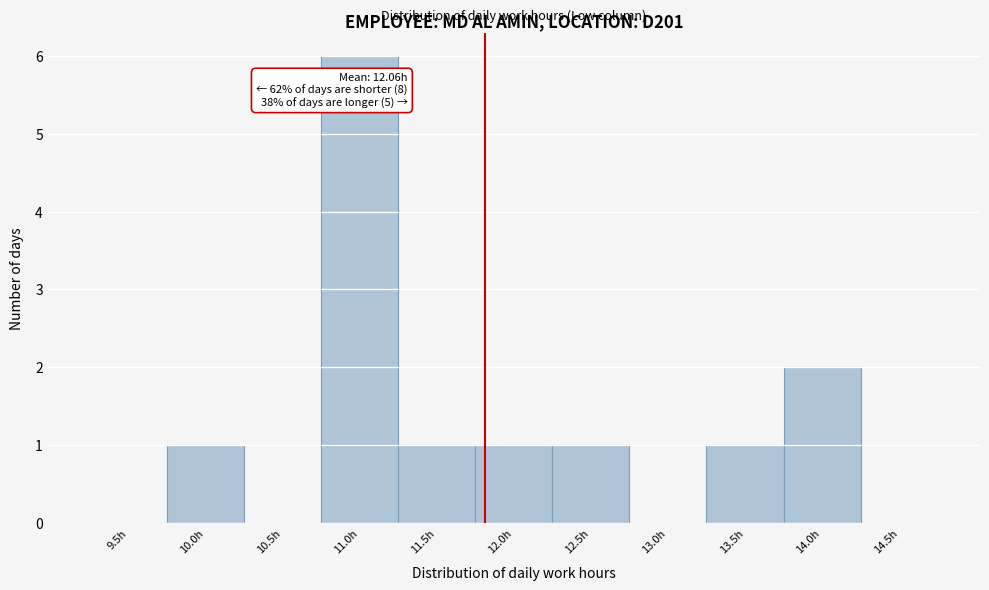

Reading right to left, extract all data points from this chart.

14.5h=0	14.0h=2	13.5h=1	13.0h=0	12.5h=1	12.0h=1	11.5h=1	11.0h=6	10.5h=0	10.0h=1	9.5h=0